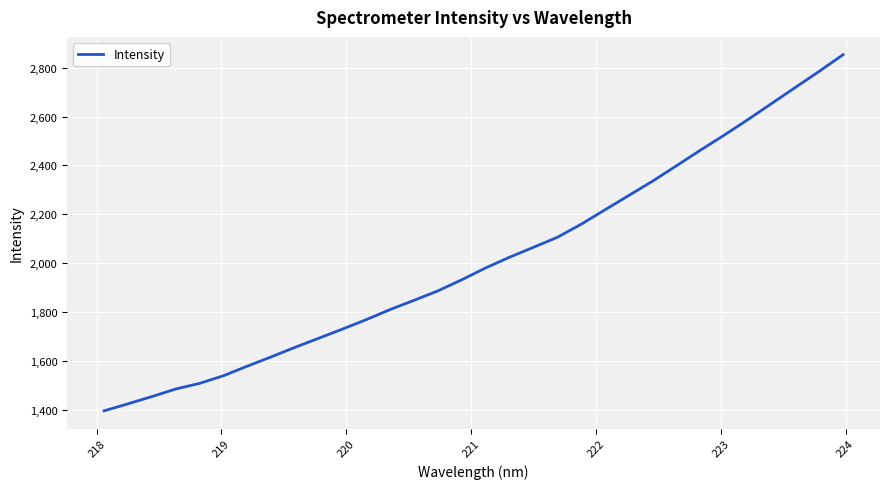

What is the difference between the second highest and minimum values?

1388.6